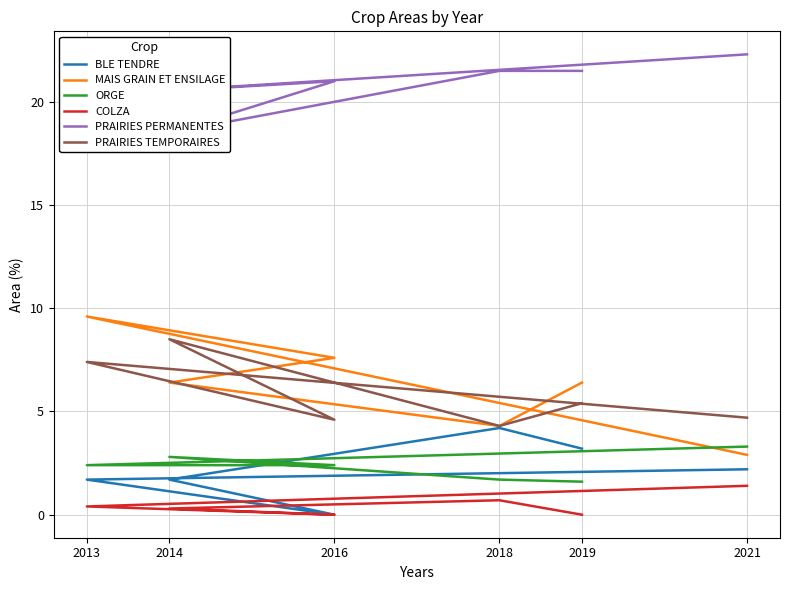

What are all the series names shown in the legend?

BLE TENDRE, MAIS GRAIN ET ENSILAGE, ORGE, COLZA, PRAIRIES PERMANENTES, PRAIRIES TEMPORAIRES